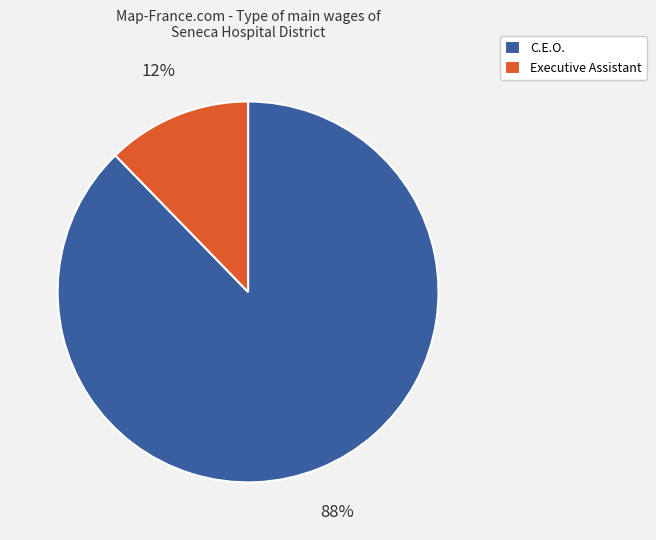

Between C.E.O. and Executive Assistant, which is larger?

C.E.O.